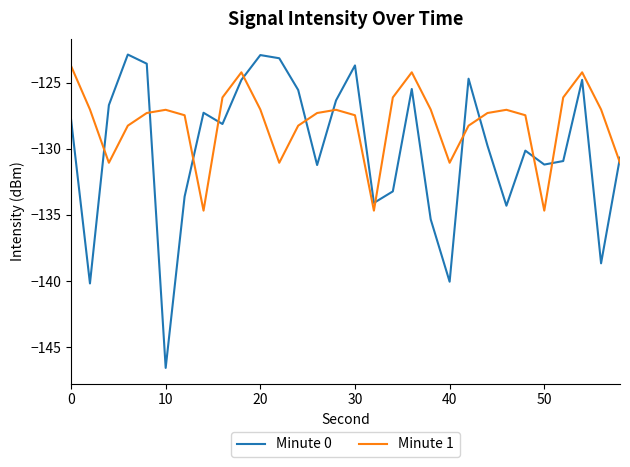

What are all the series names shown in the legend?

Minute 0, Minute 1